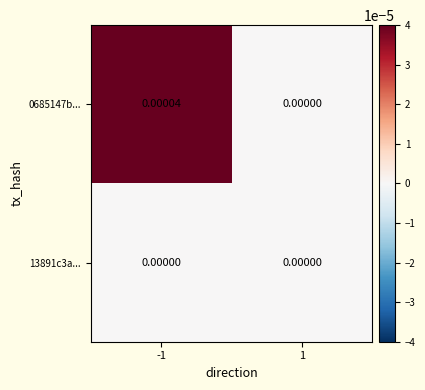

Is the value of 0685147b... at -1 greater than the value of 13891c3a... at -1?

Yes